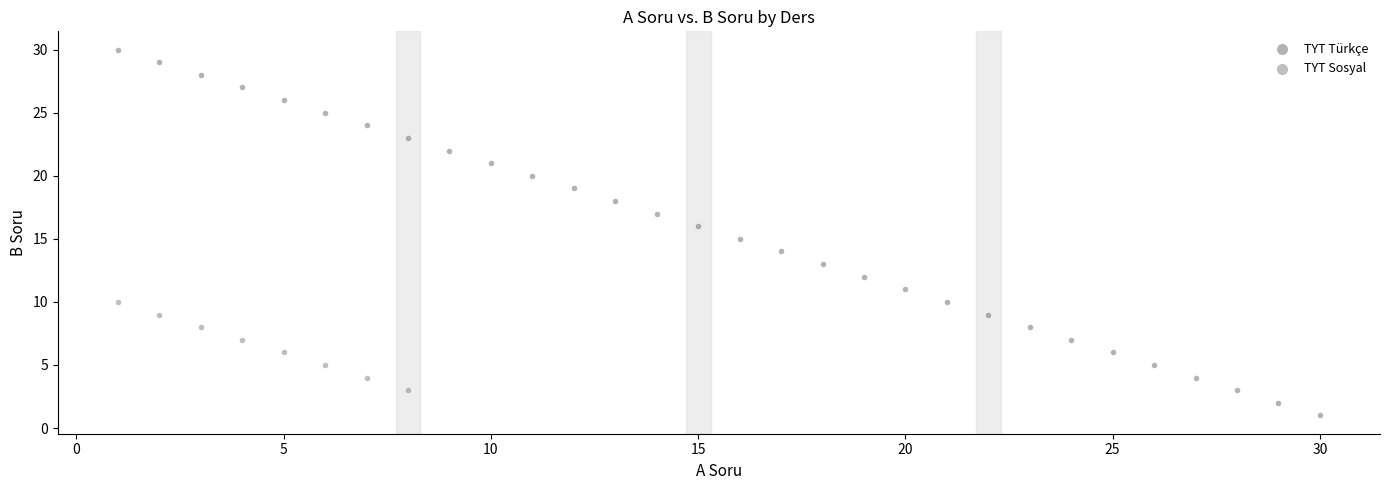

Which series contains the highest Y value?

TYT Türkçe